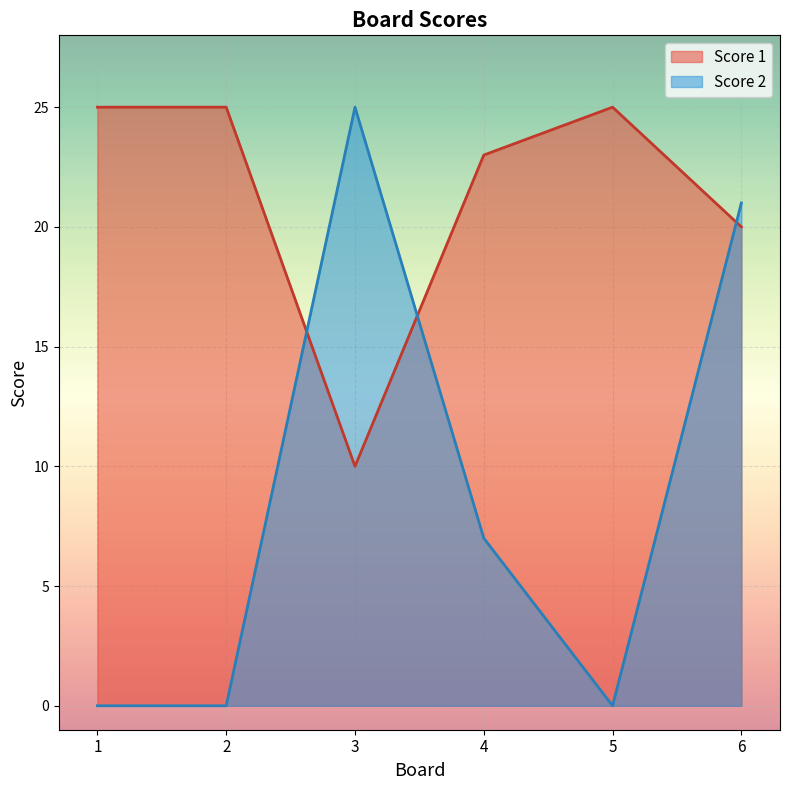

How many times do Score 1 and Score 2 cross each other?

3